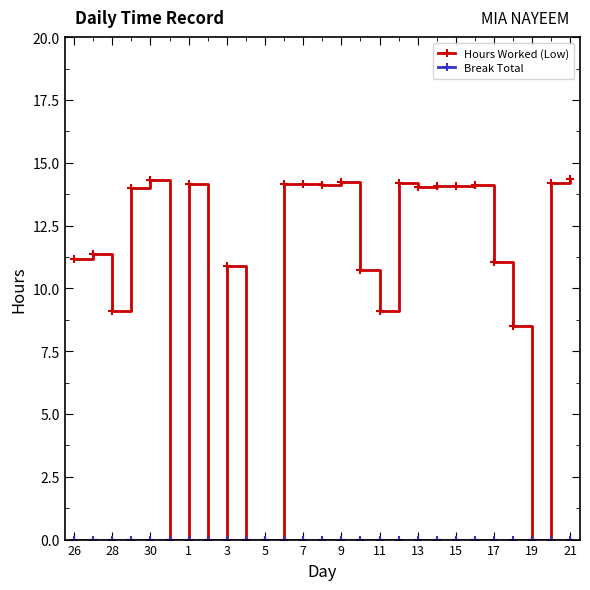

Which series has the largest total across all categories?

Hours Worked (Low)